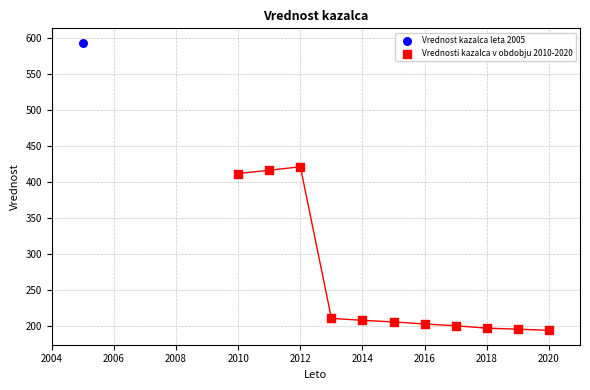

What are all the series names shown in the legend?

Vrednost kazalca leta 2005, Vrednosti kazalca v obdobju 2010-2020